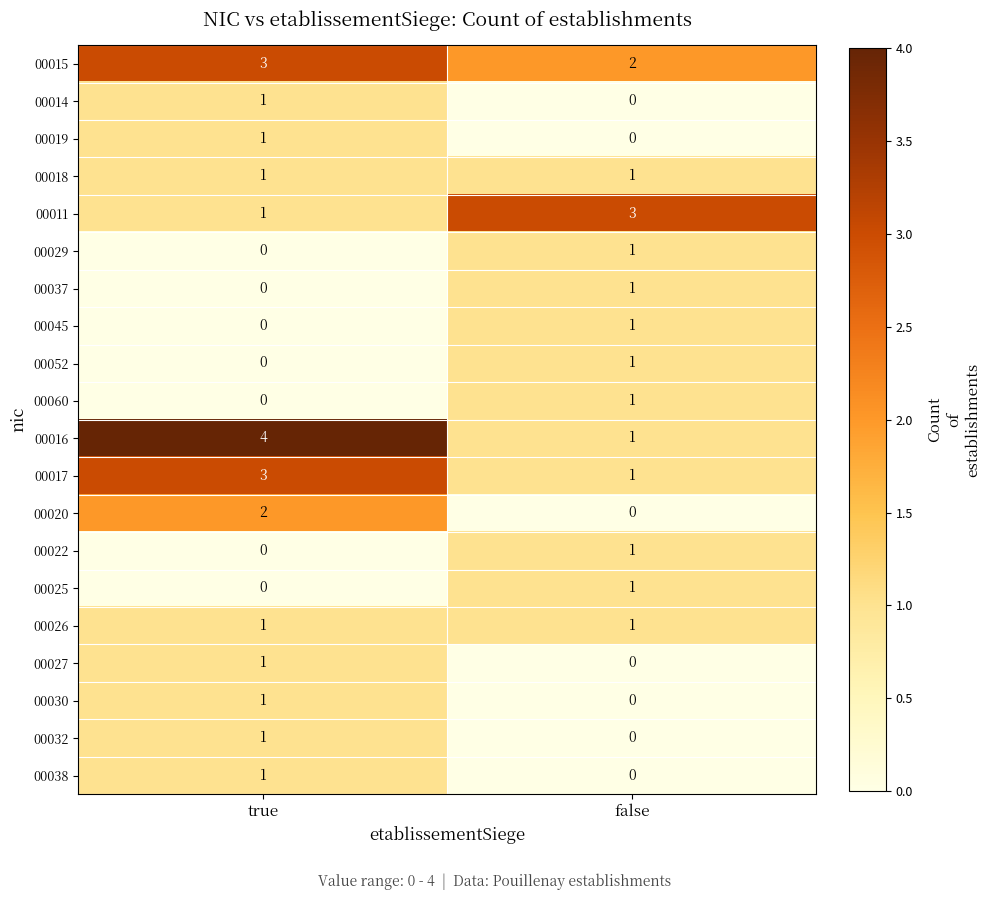

What is the total value across all series at false?

16